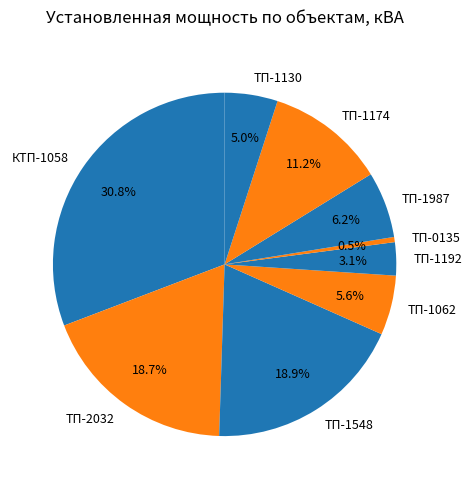

Approximately how many times larger is the value at ТП-1174 compared to ТП-2032?

0.6